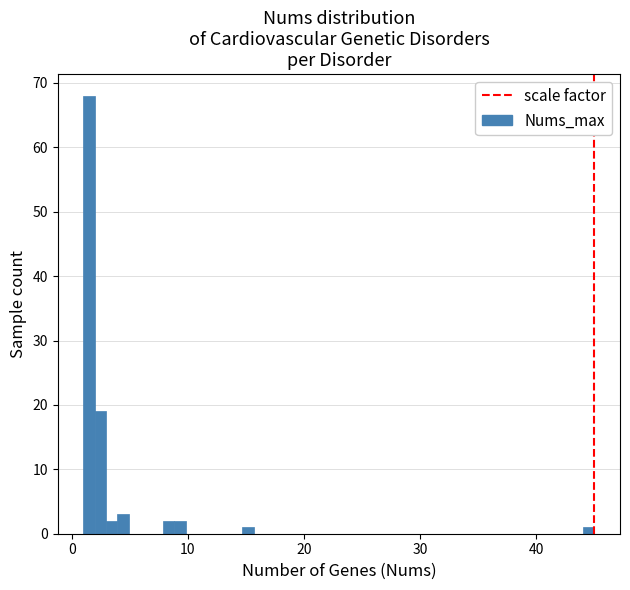

Around what value on the x-axis is the tallest bar? Give the approximate position of its centre, as read against the axis.

1